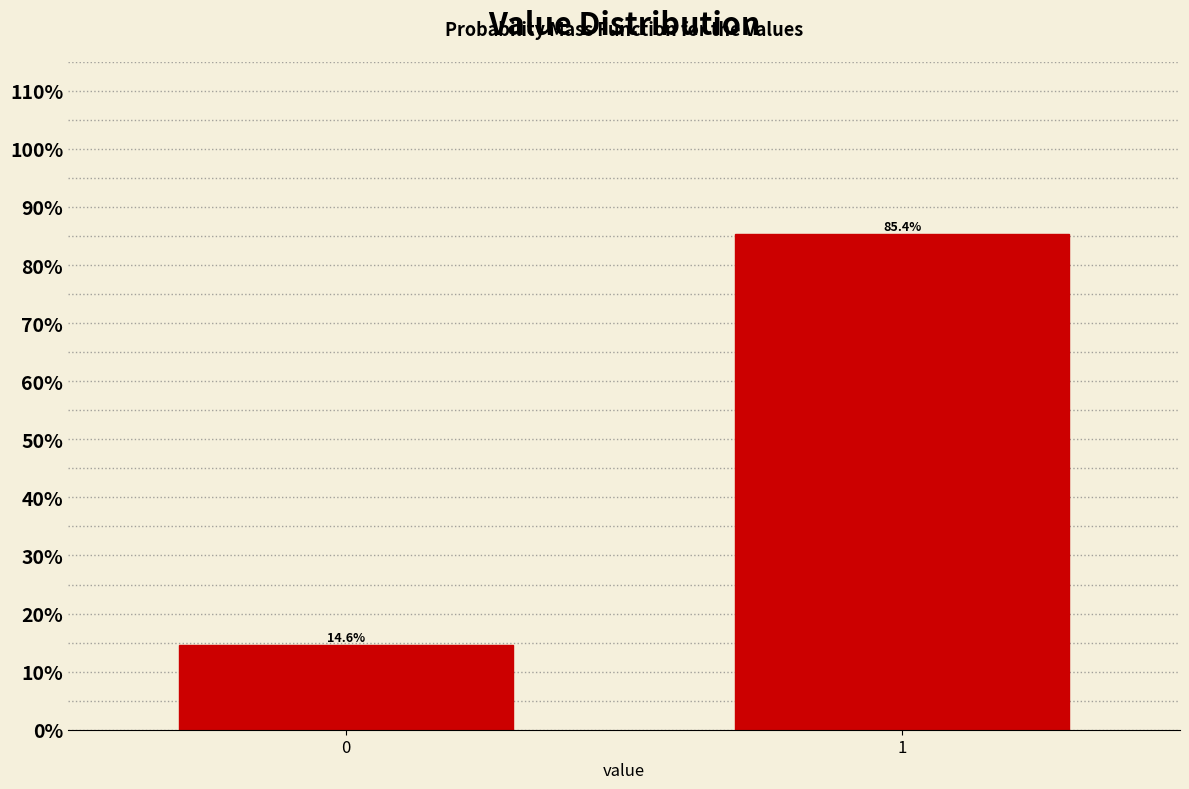

Reading right to left, extract all data points from this chart.

85.4	14.6